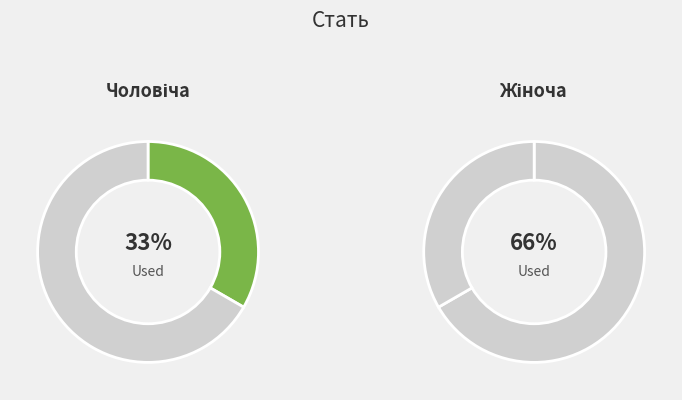

What percentage is the Чоловіча slice, to the nearest percent?

33%